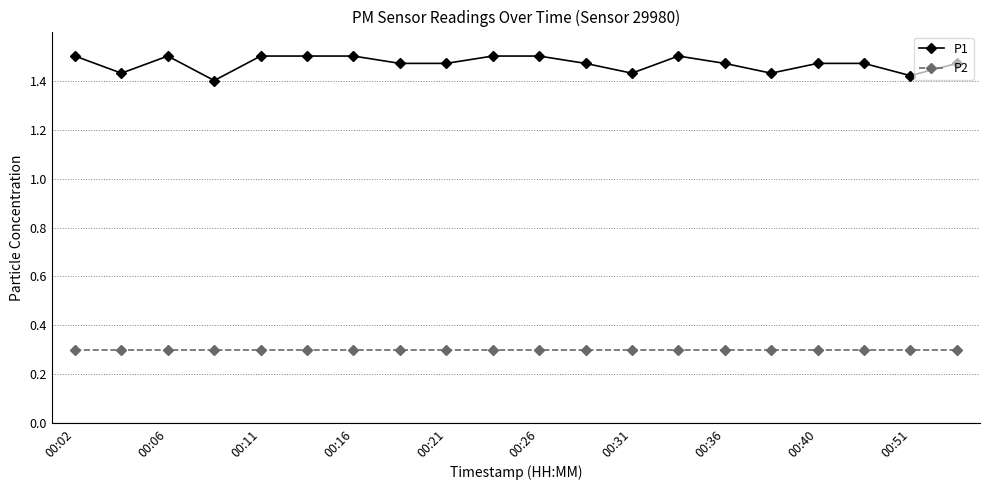

Which series has the widest spread of values?

P1